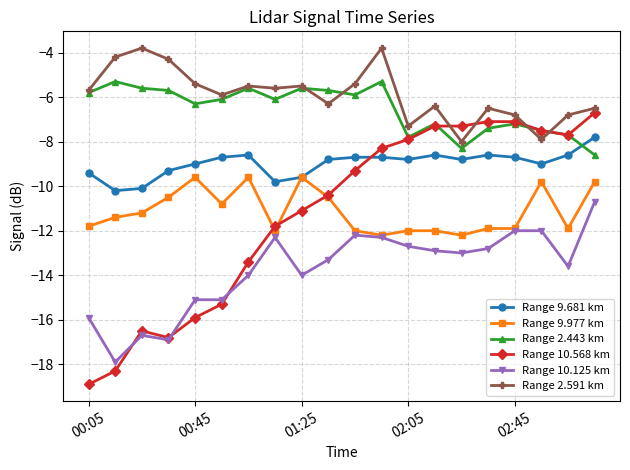

What is the value of the Range 10.568 km point at the 11th from the left?

-9.3